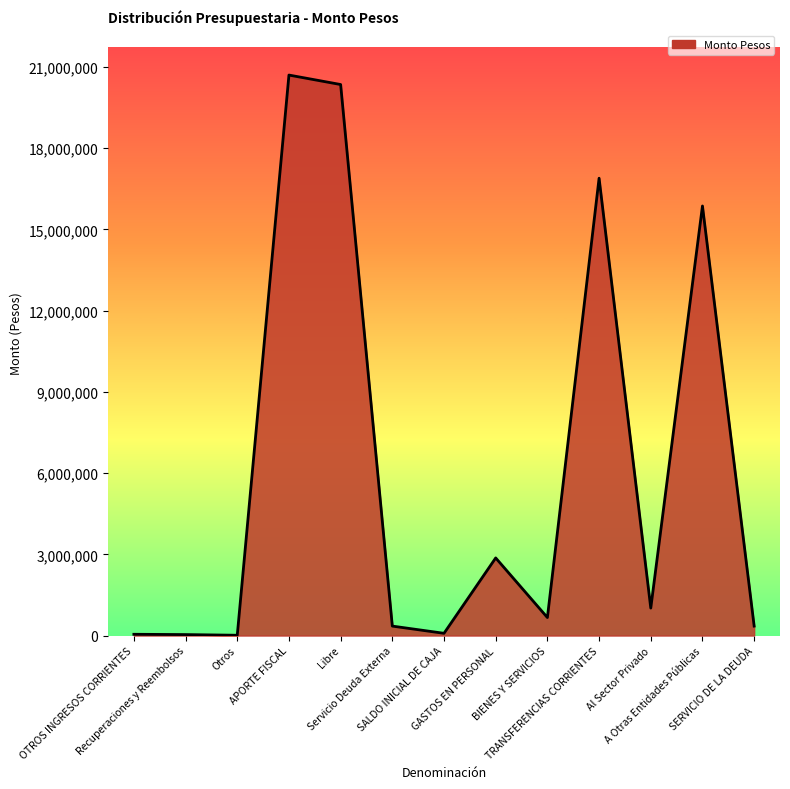

What is the sum of the values at Recuperaciones y Reembolsos and Al Sector Privado?

1050699